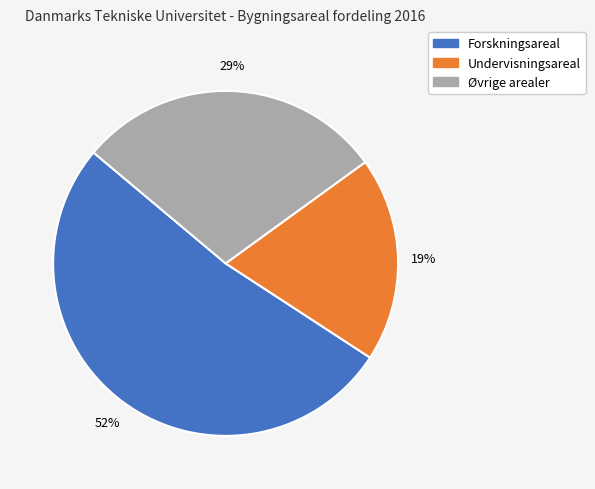

Rank the categories by value from lowest to highest.

Undervisningsareal, Øvrige arealer, Forskningsareal